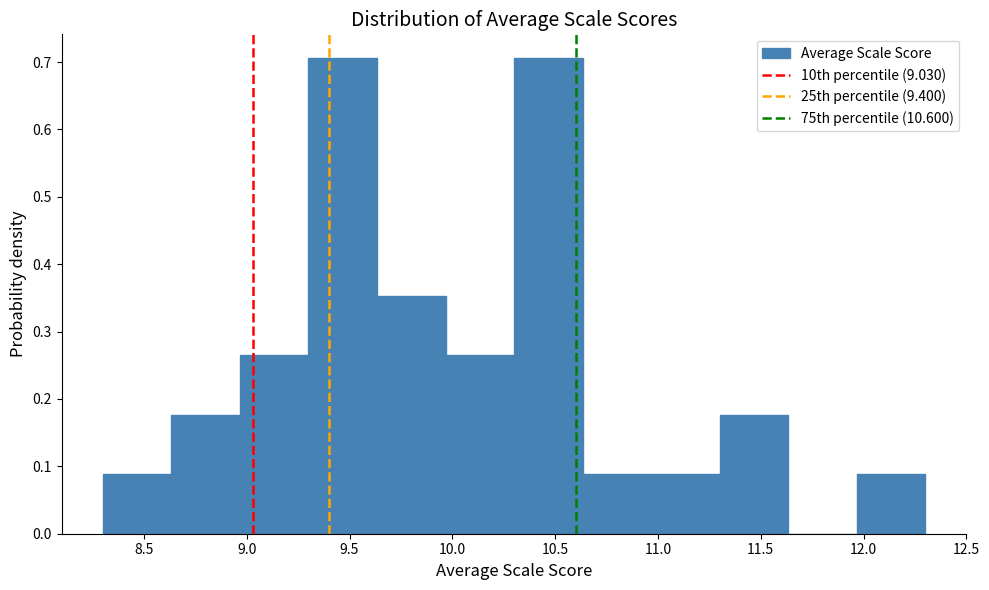

What is the height of the bar covering 9.30 to 9.65 on the x-axis? Neither the bar edges nor the heights are printed on the chart, so give them approximately, as read against the axes.

0.71